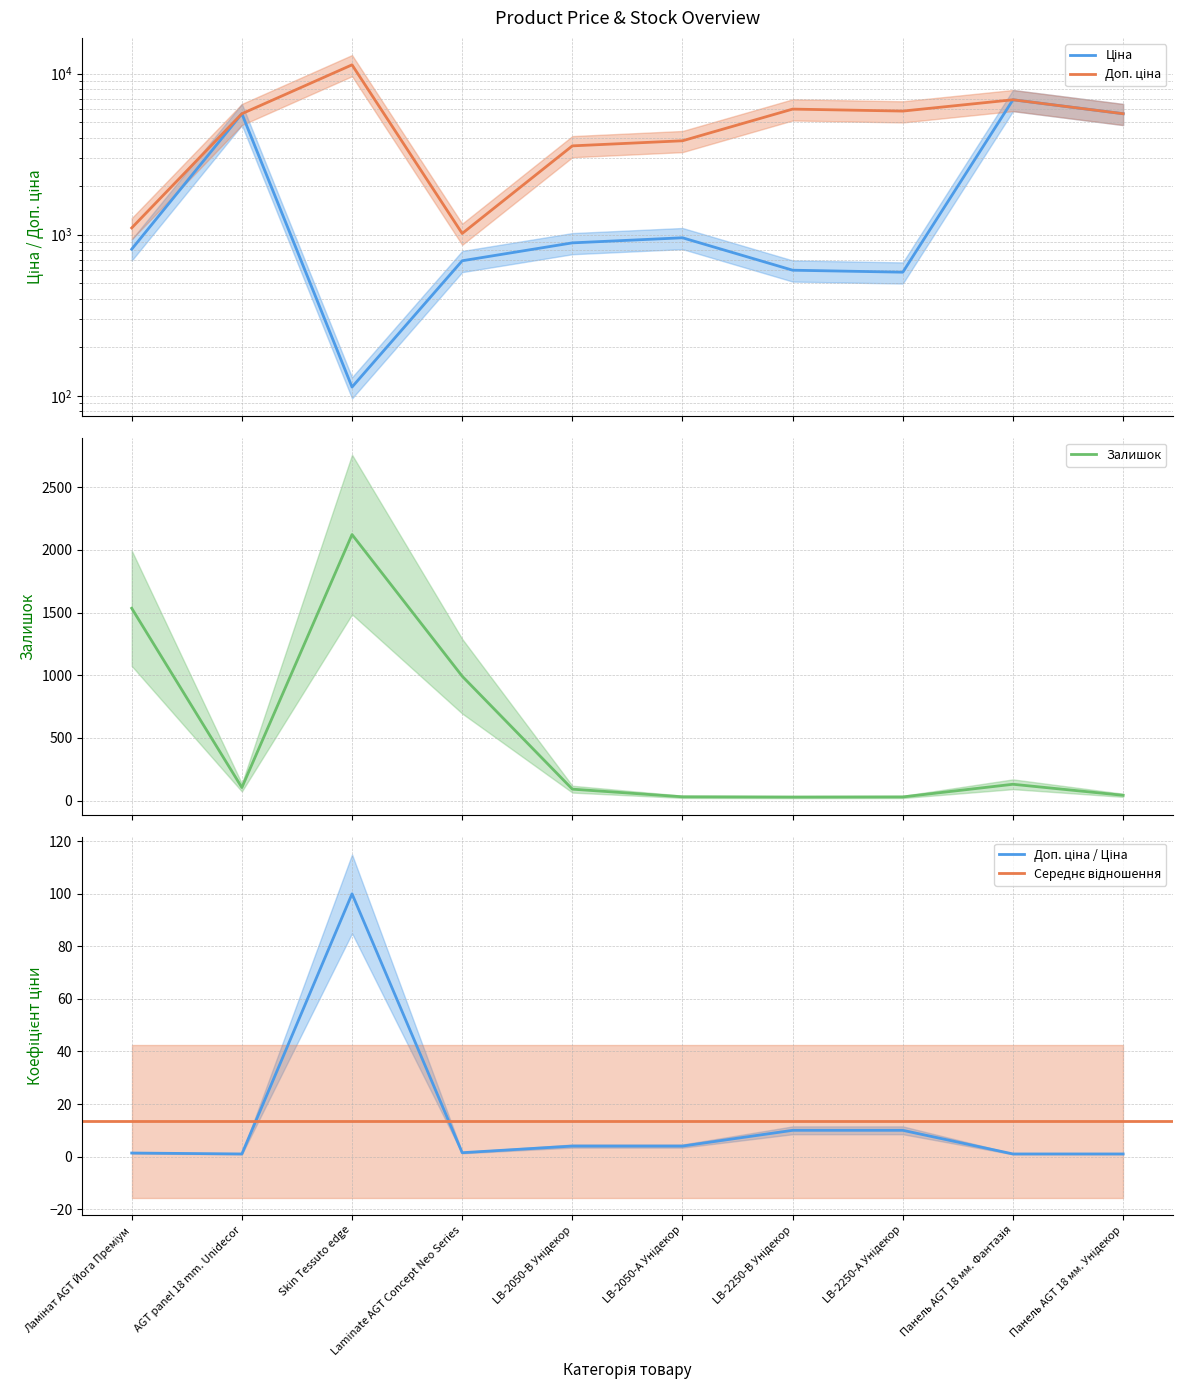

At how many categories does at least one series exceed 5373?

6